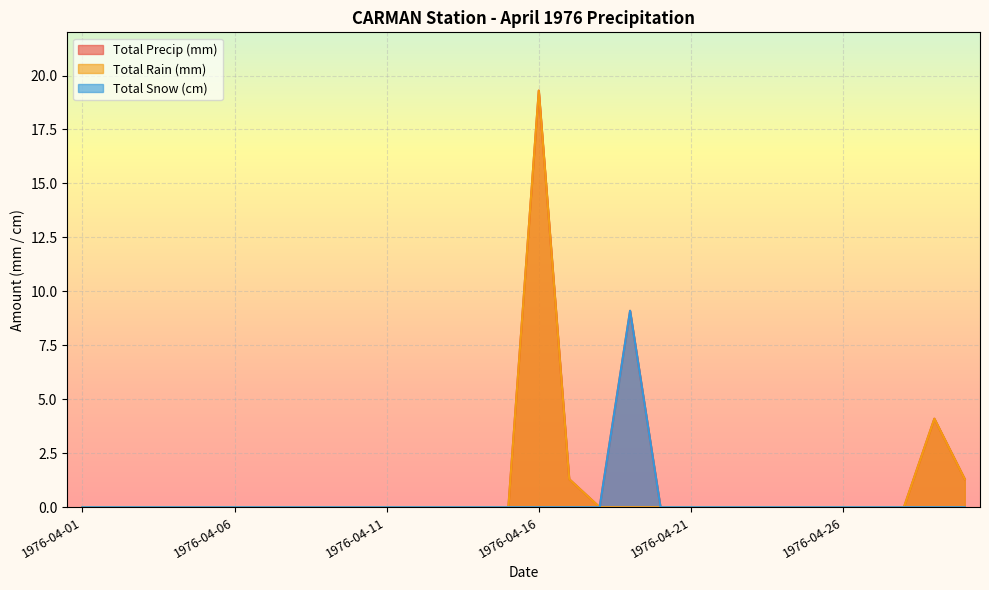

Which label corresponds to the smallest value in the chart?

1976-04-01